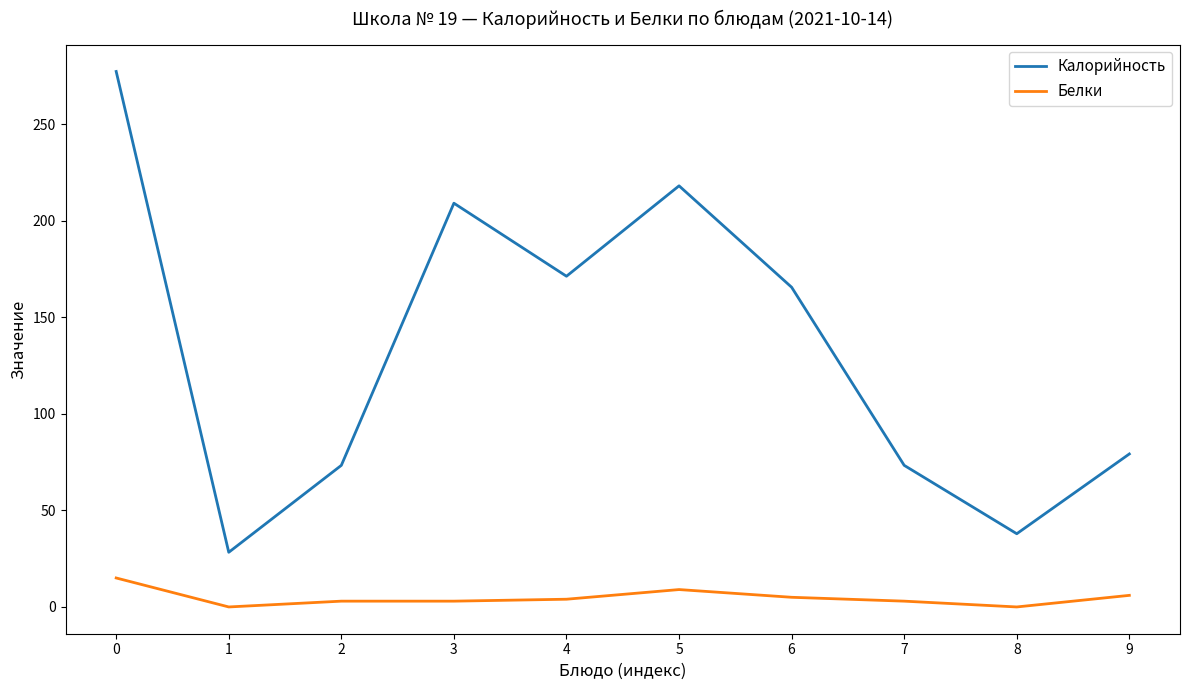

What are all the series names shown in the legend?

Калорийность, Белки